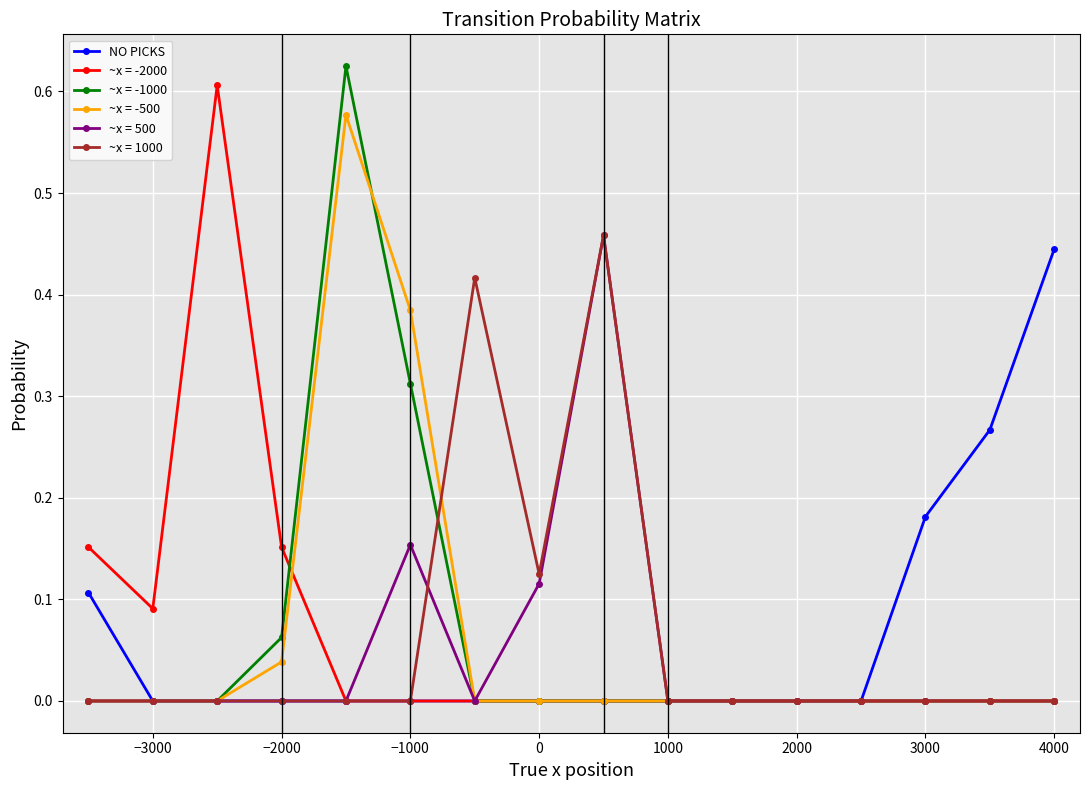

How many lines are shown in the chart?

6